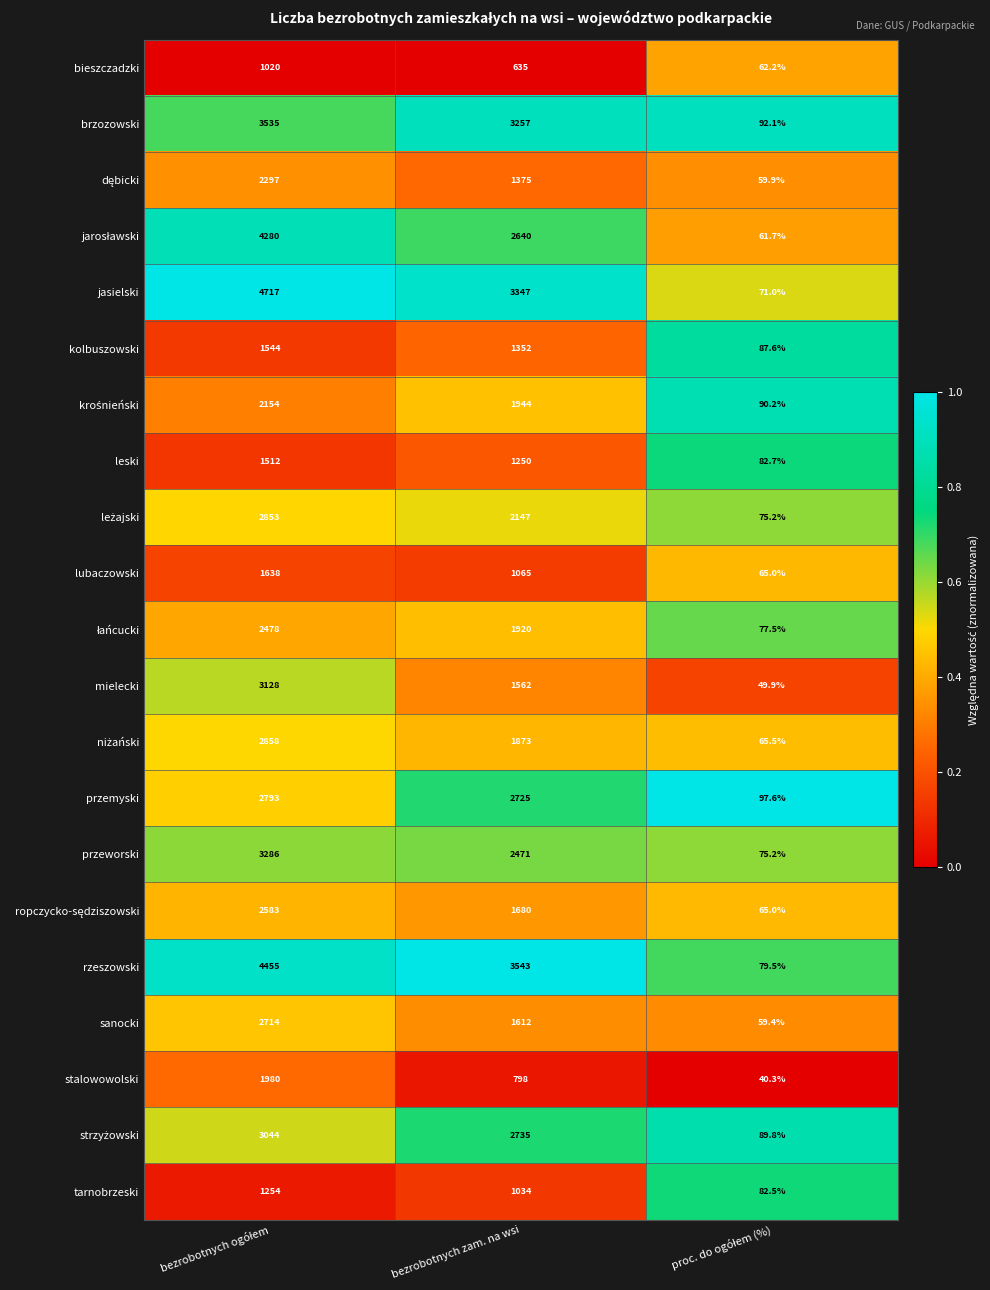

Which series has the widest spread of values?

jasielski